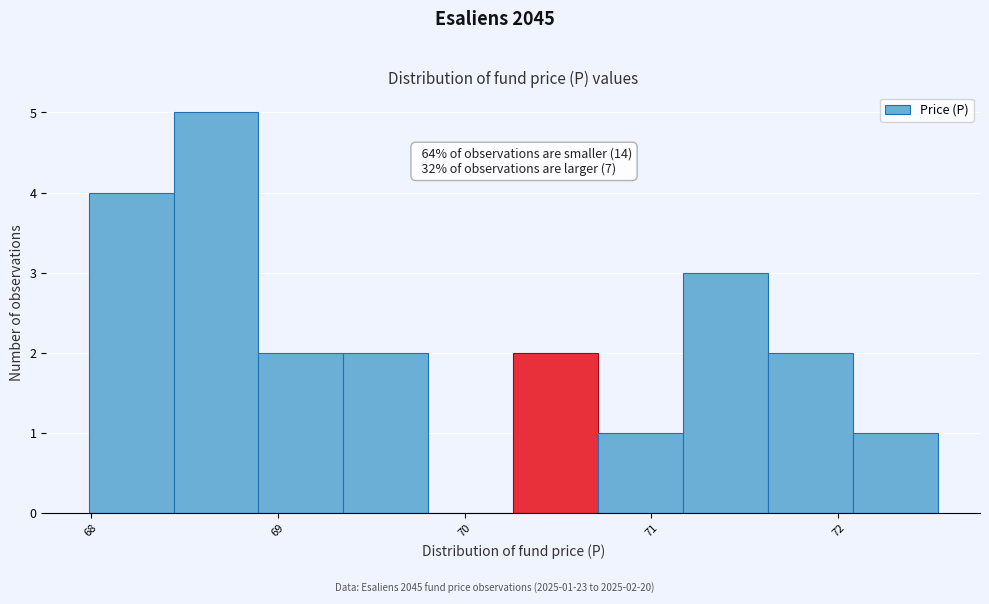

Which range on the x-axis has the tallest bar?

68.4 to 68.9